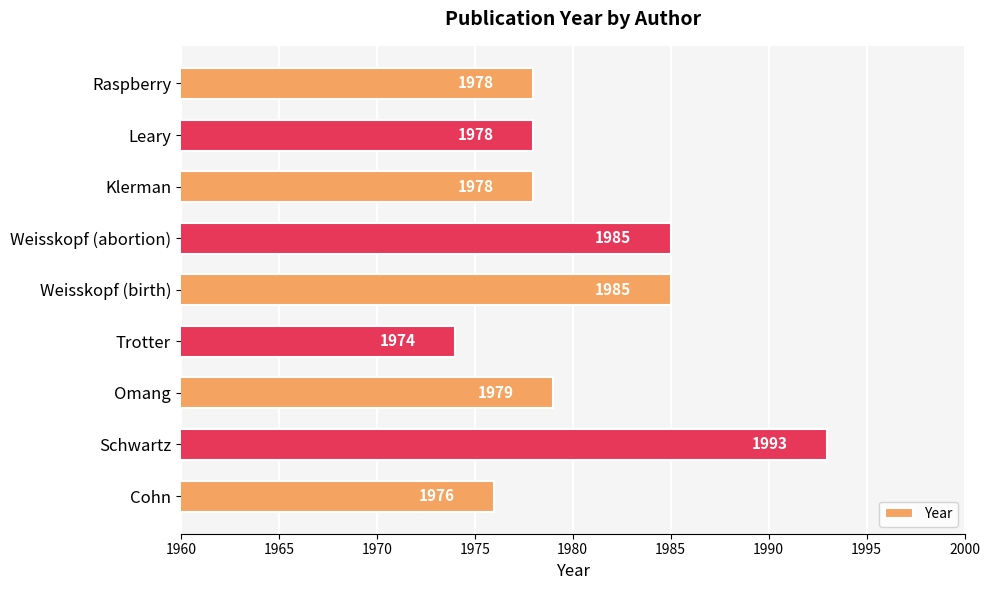

The chart shows a value of 3202 at Weisskopf (birth). True or false?

False